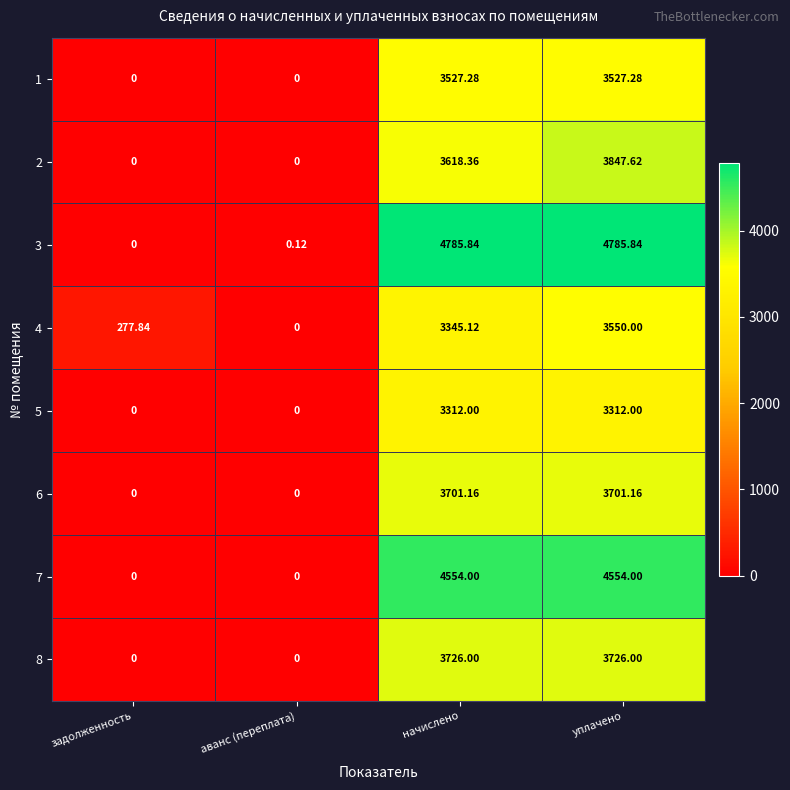

At which category is the sum across all series the highest?

уплачено